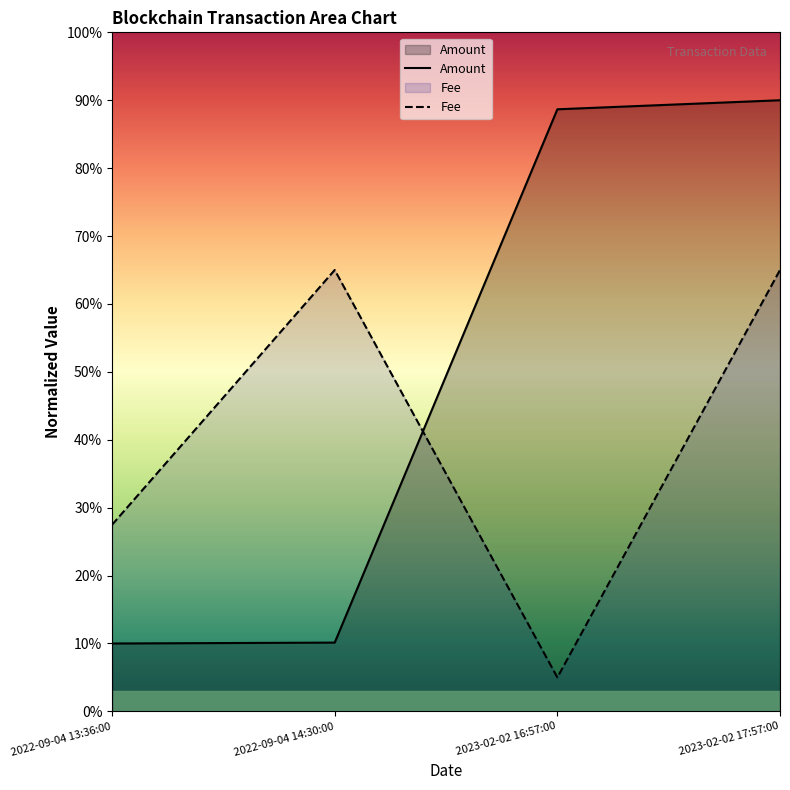

What is the difference between the second highest and second lowest values in the Fee series?

37.5